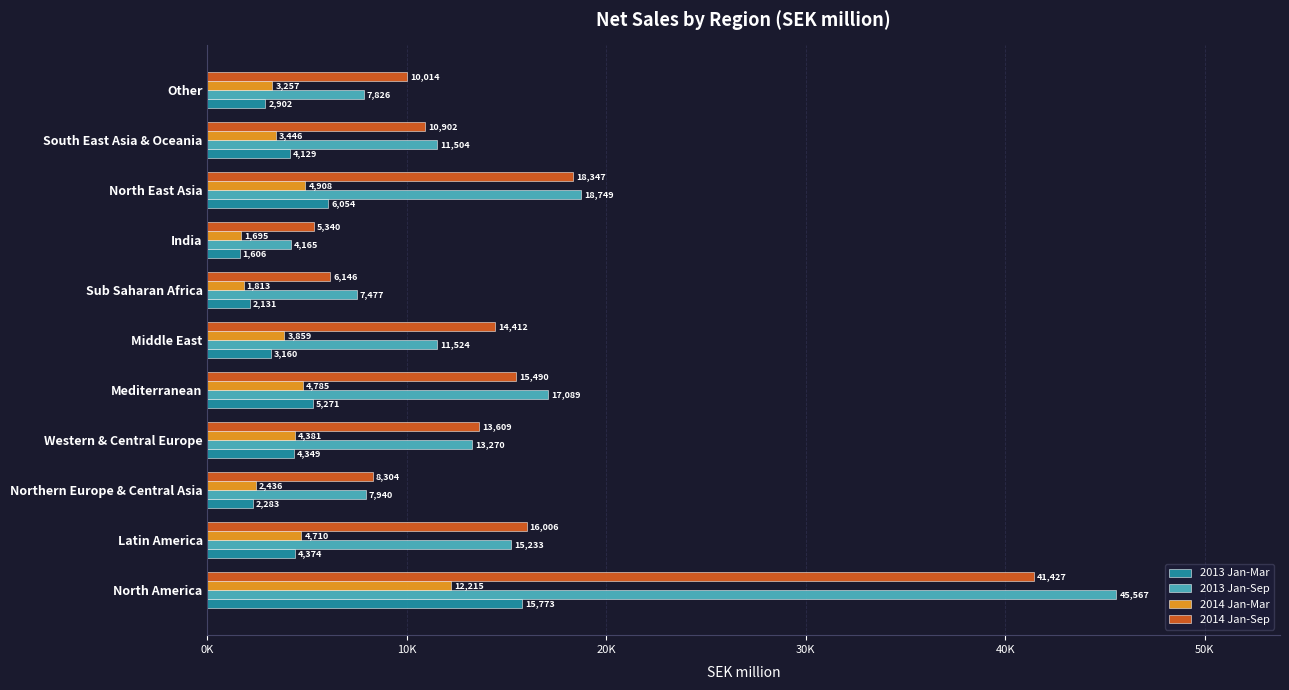

What is the value of the 2013 Jan-Mar bar at the 2nd from the left?

4374